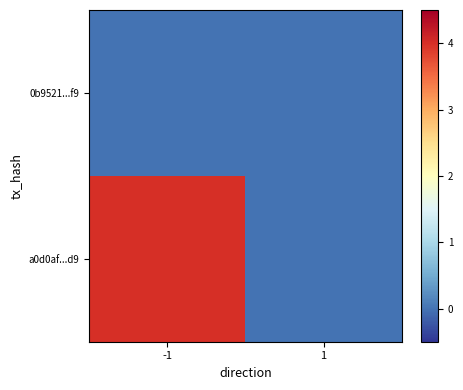

Which series has the widest spread of values?

a0d0af...d9